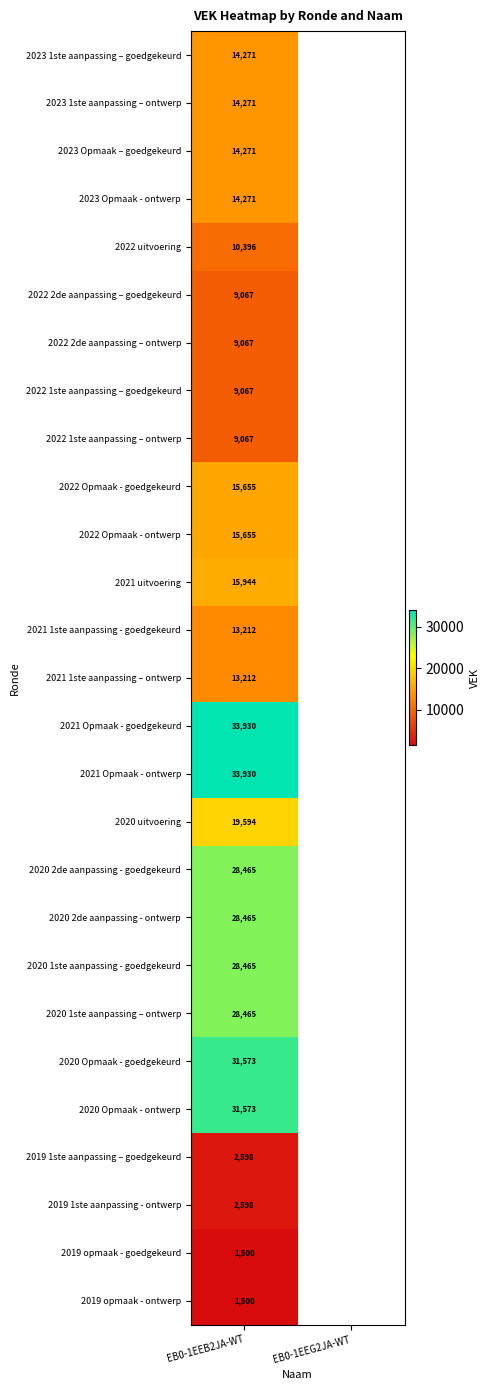

Is the value of 2022 2de aanpassing – goedgekeurd at EB0-1EEB2JA-WT greater than the value of 2021 Opmaak - ontwerp at EB0-1EEB2JA-WT?

No